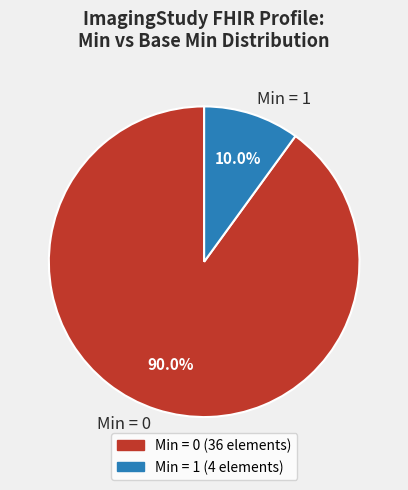

Which slice is the largest?

Min = 0